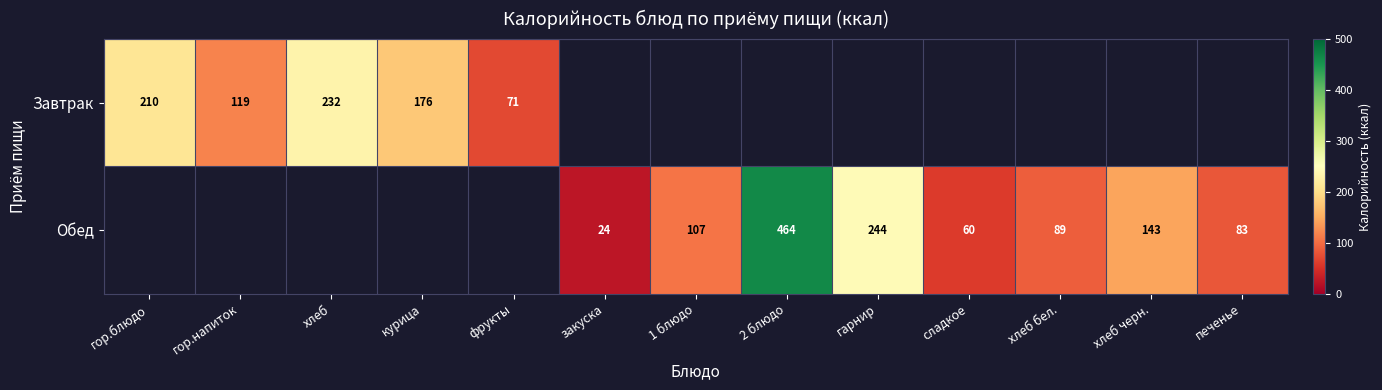

True or false: Обед has a value of 8 at закуска.

False